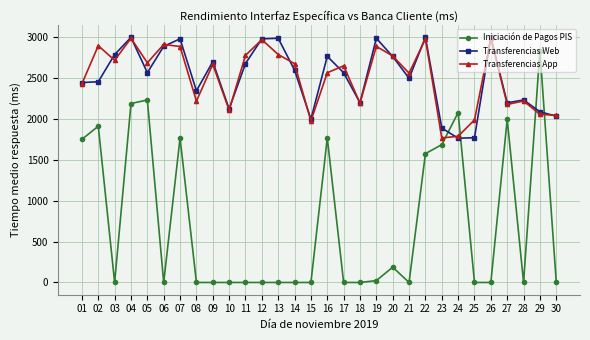

What is the greatest value displayed?

2999.0